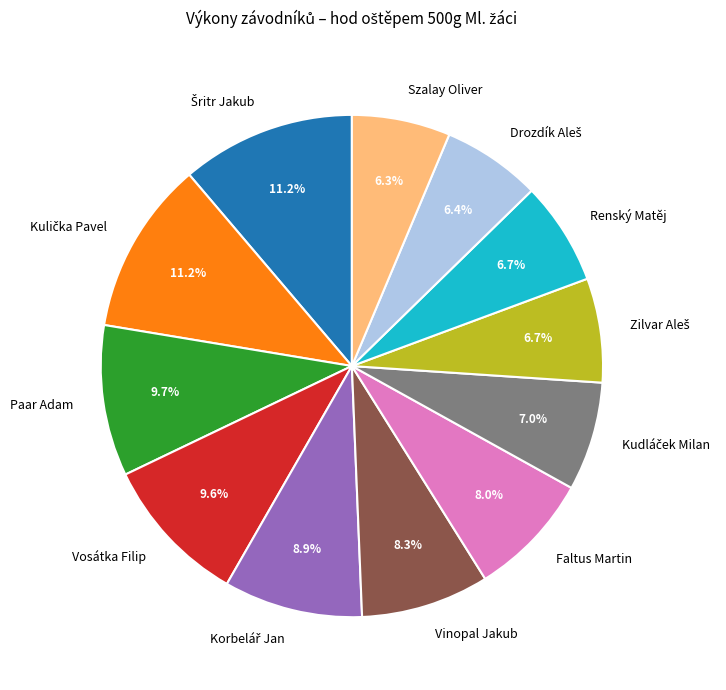

Is Vinopal Jakub the majority of the pie?

No